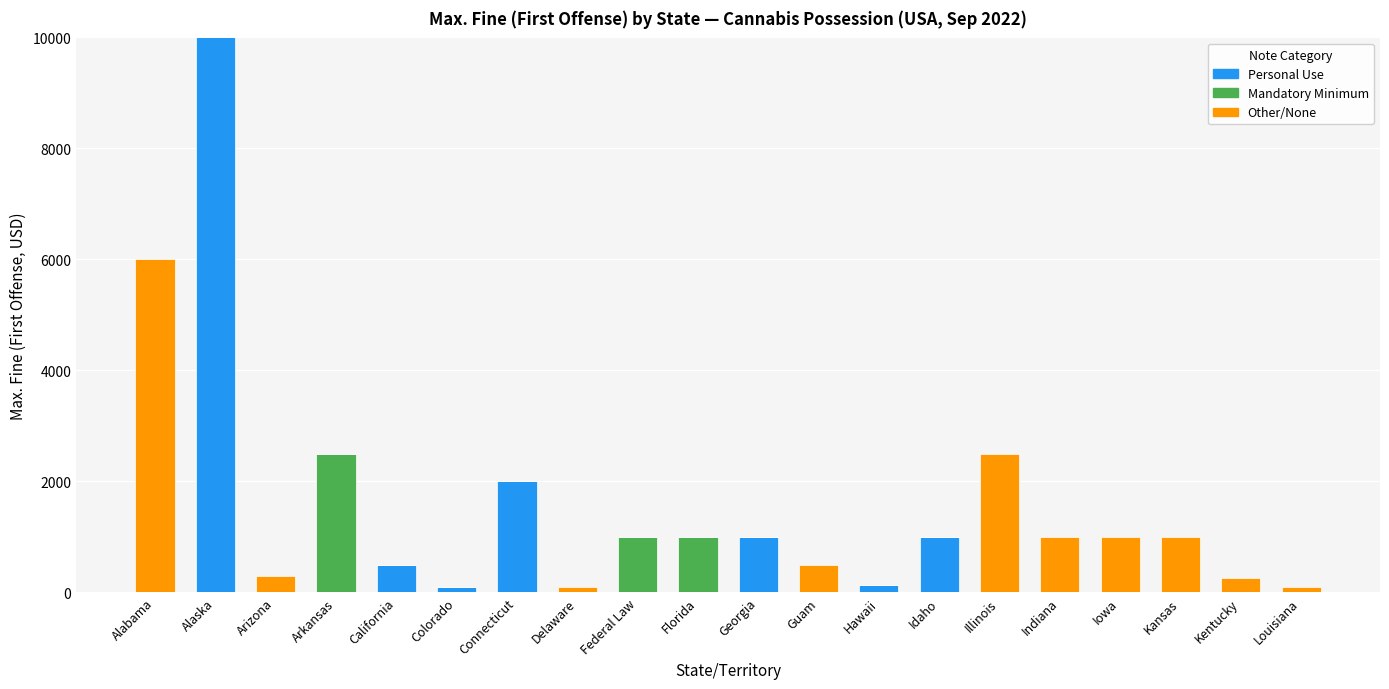

Where is Personal Use nearest to the value 5000?

Connecticut